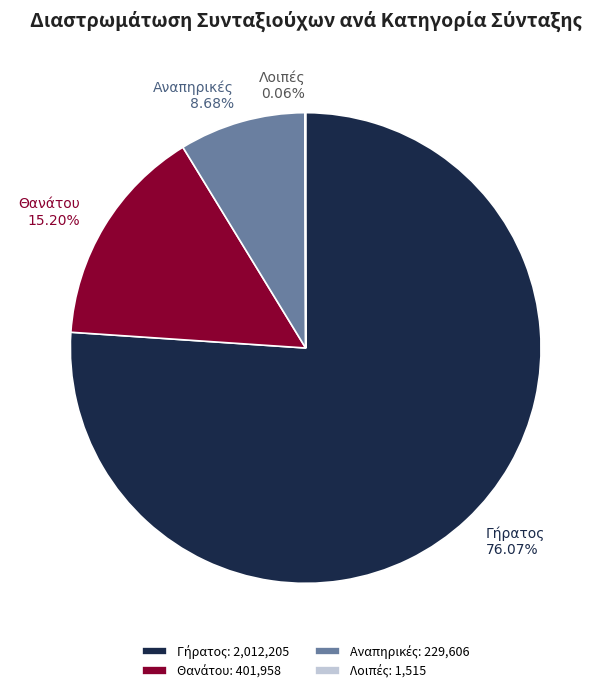

Does any single category account for the majority?

Yes